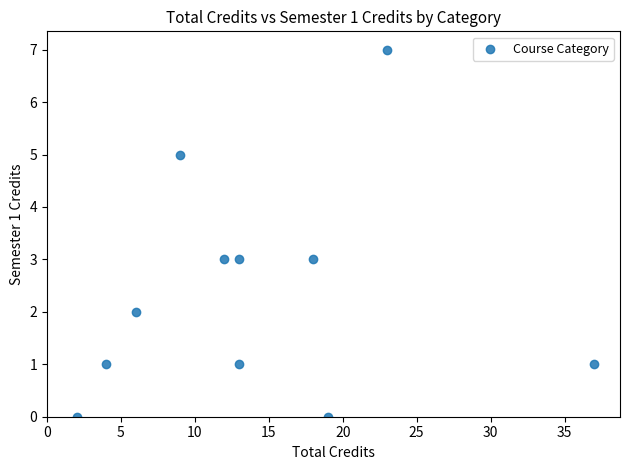

What is the range of Y values (max minus min)?

7